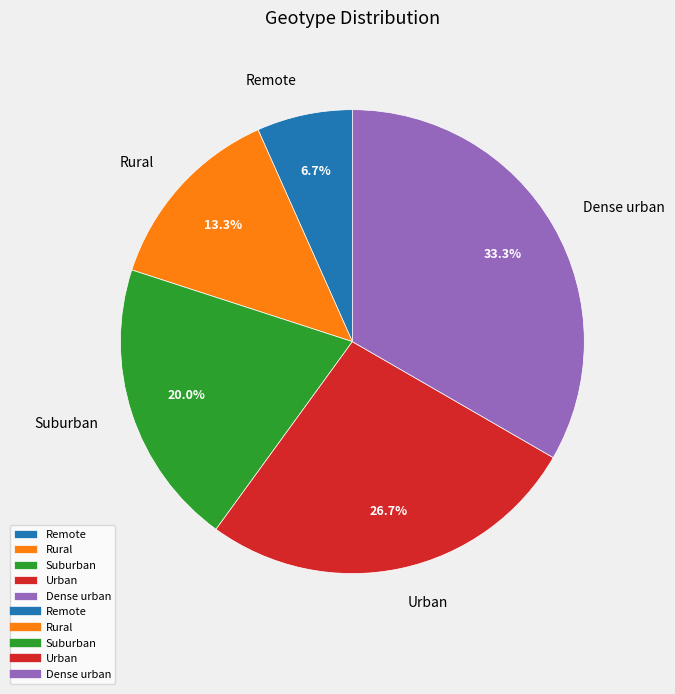

To the nearest percent, what percentage of the pie is Dense urban?

33%